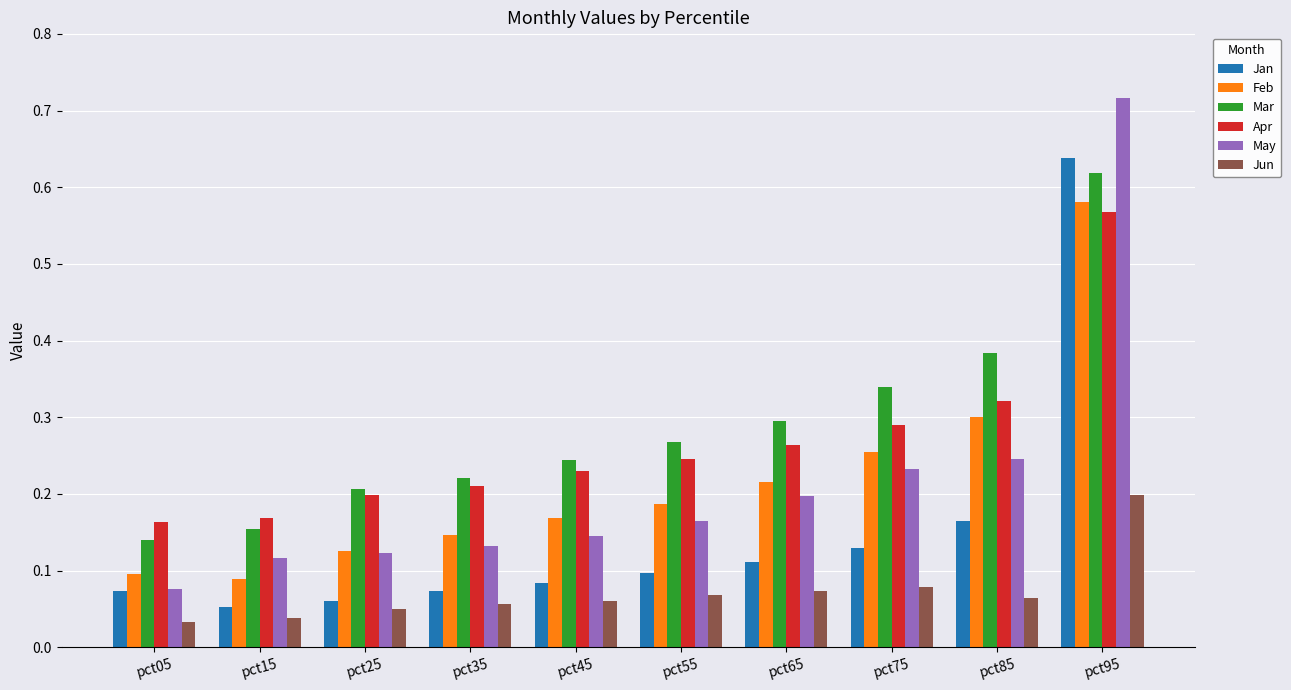

How many bars are there in total?

60